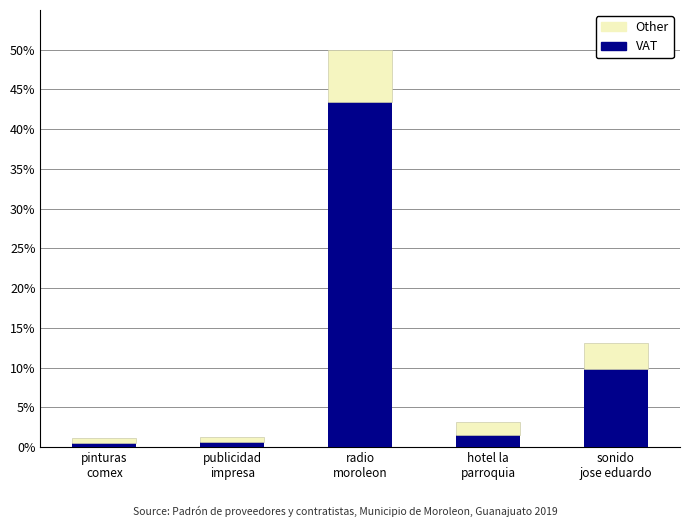

What is the sum of all VAT values?

55.9